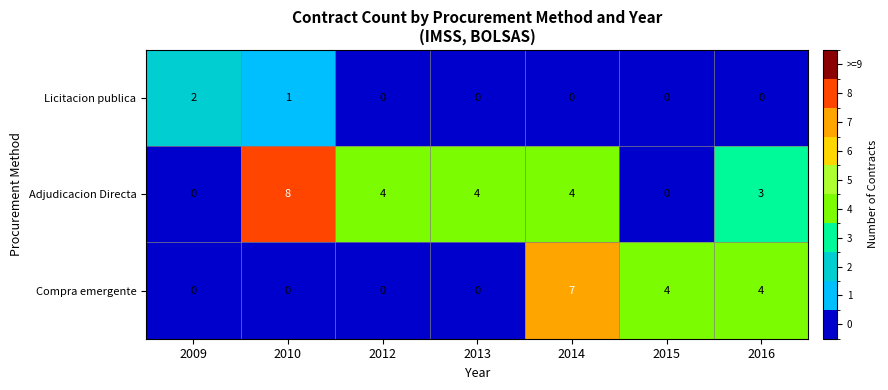

What is the total value across all series at 2016?

7